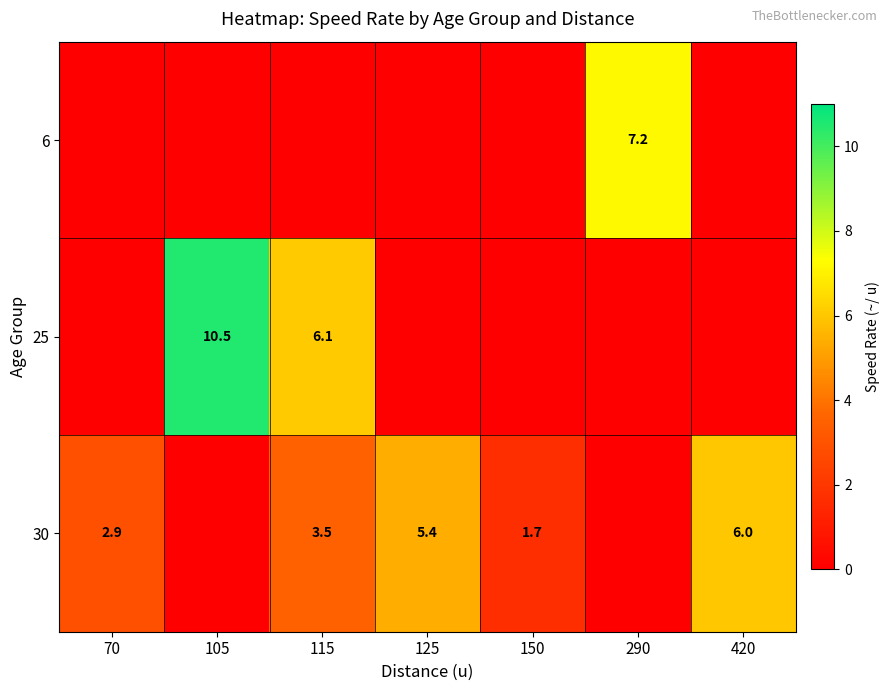

Which has a higher value, 115 or 420?

115